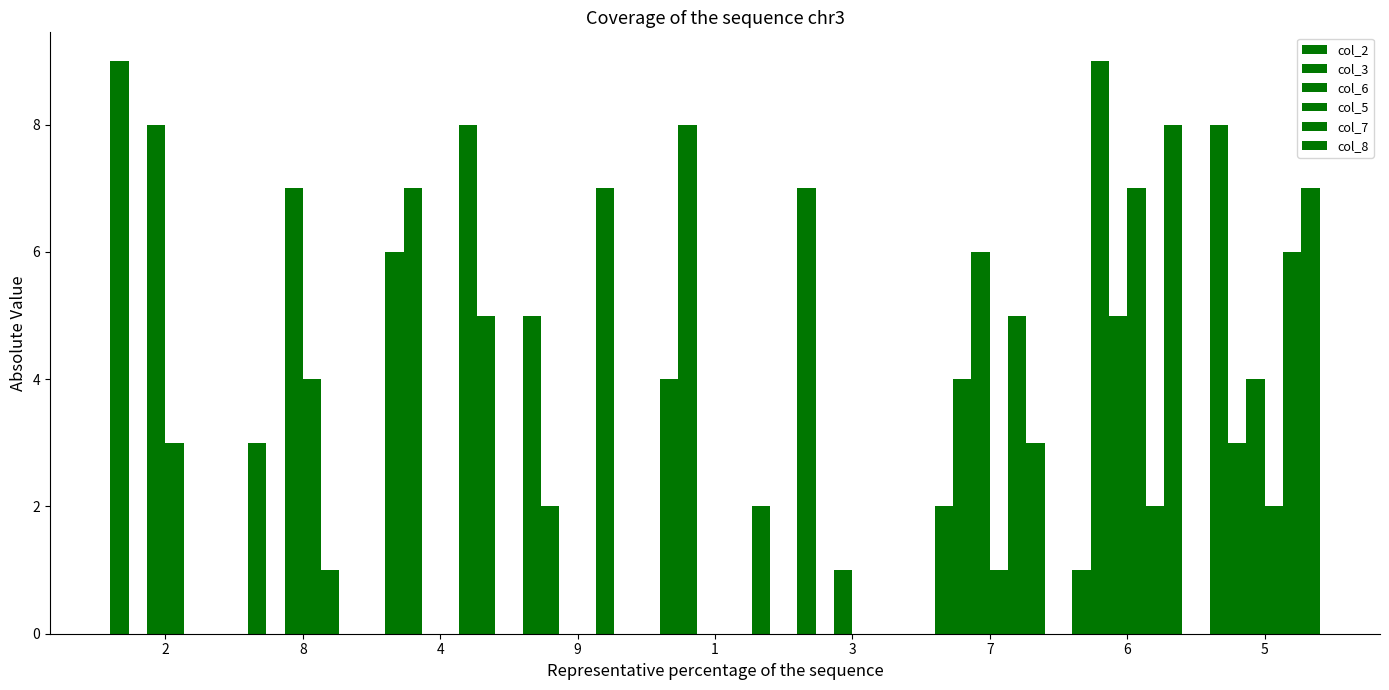

How many categories are shown in the chart?

9